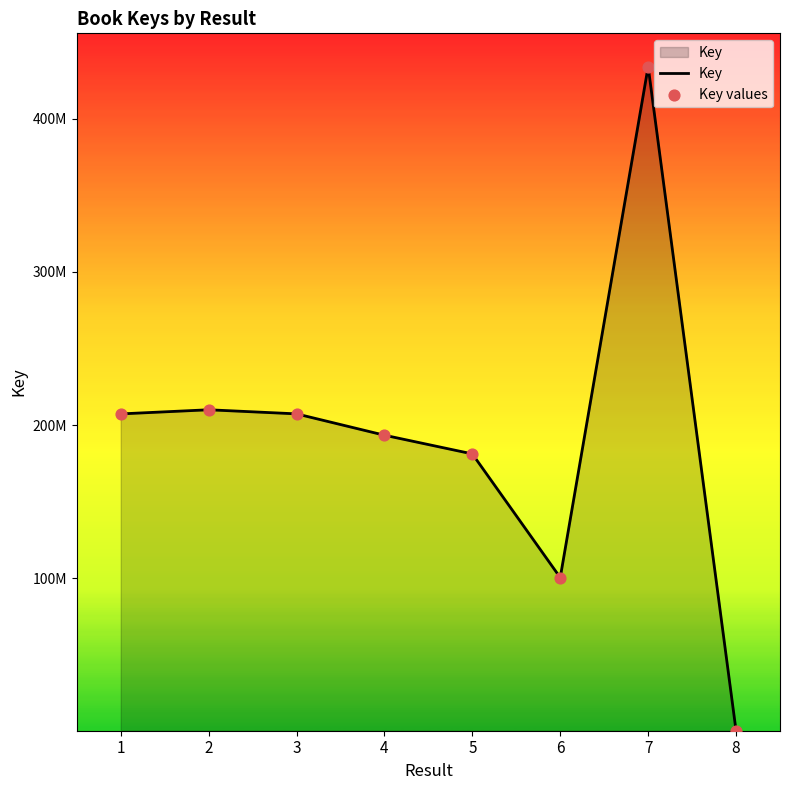

Is this an area chart (filled region under the line)?

Yes